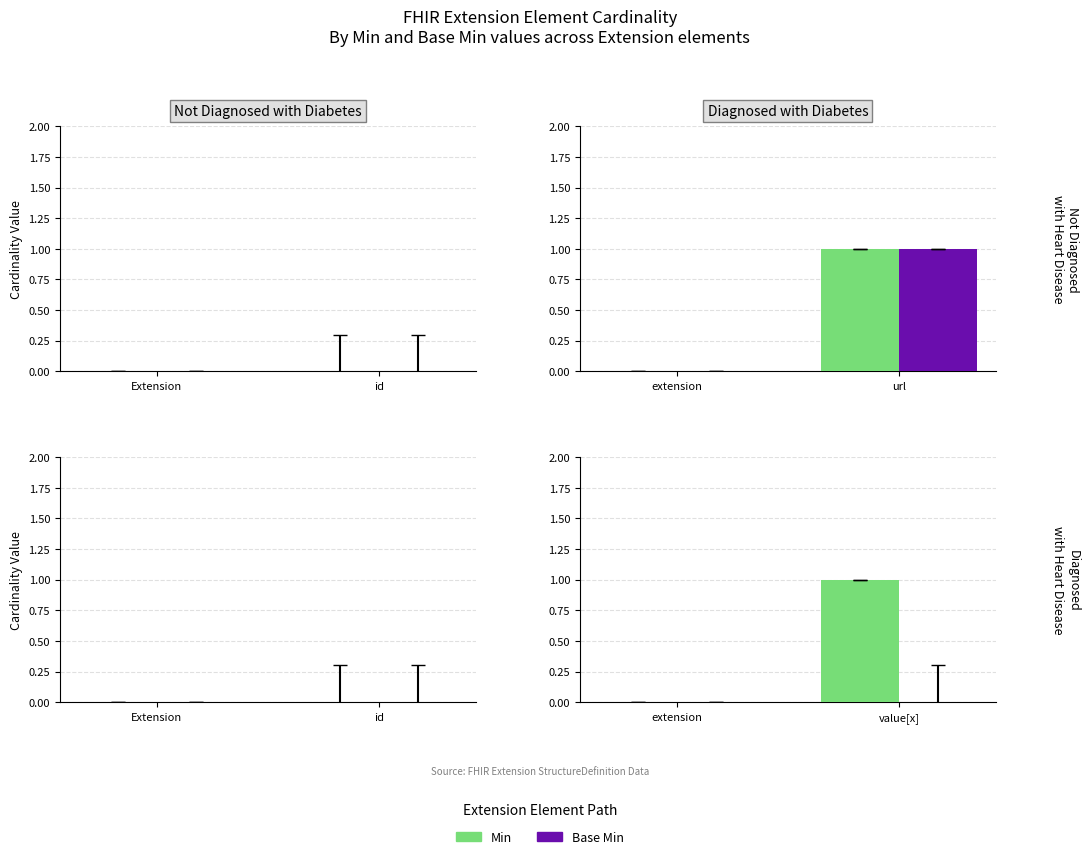

At which label is Min closest to 0?

extension